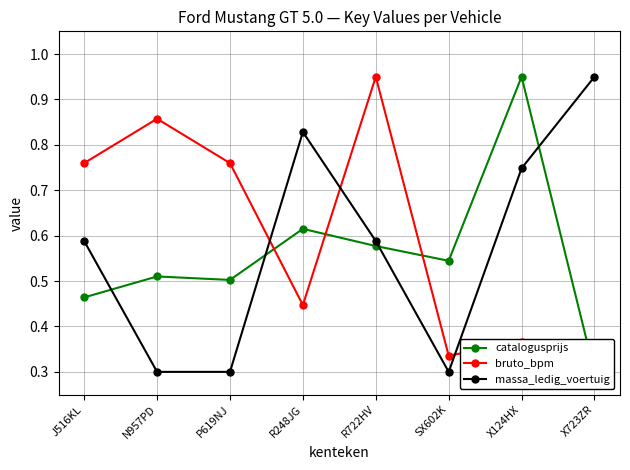

Reading right to left, extract all data points from this chart.

catalogusprijs: X723ZR=0.3	X124HX=0.9	SX602K=0.5	R722HV=0.6	R248JG=0.6	P619NJ=0.5	N957PD=0.5	J516KL=0.5
bruto_bpm: X723ZR=0.3	X124HX=0.4	SX602K=0.3	R722HV=0.9	R248JG=0.4	P619NJ=0.8	N957PD=0.9	J516KL=0.8
massa_ledig_voertuig: X723ZR=0.9	X124HX=0.7	SX602K=0.3	R722HV=0.6	R248JG=0.8	P619NJ=0.3	N957PD=0.3	J516KL=0.6